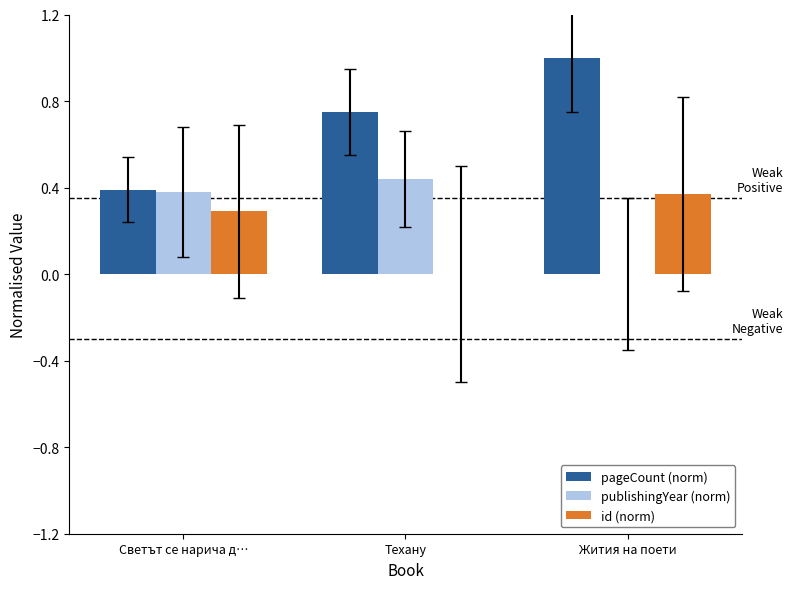

Between Светът се нарича д… and Жития на поети, which series saw the biggest shift?

pageCount (norm)